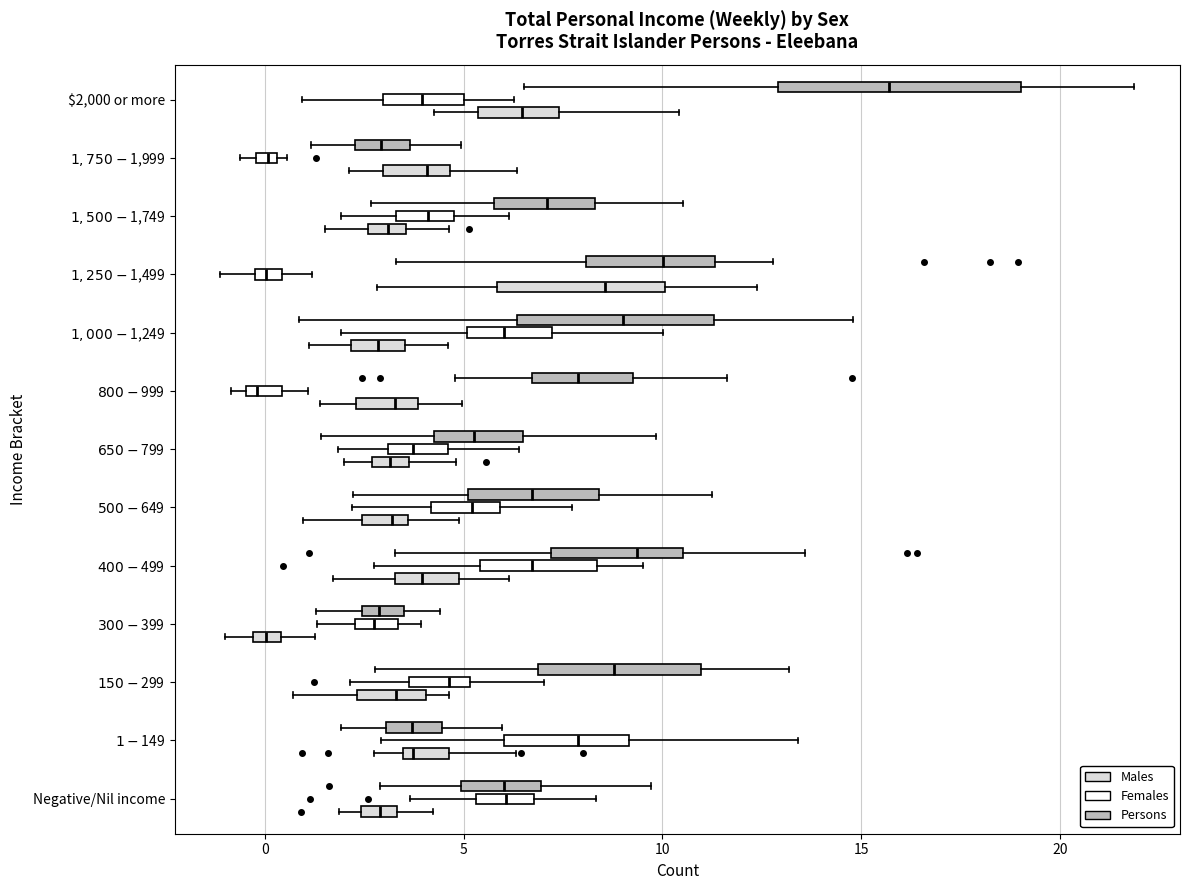

Comparing the boxes themselves (not the whiskers), which one is the widest?

$2,000 or more (Persons)